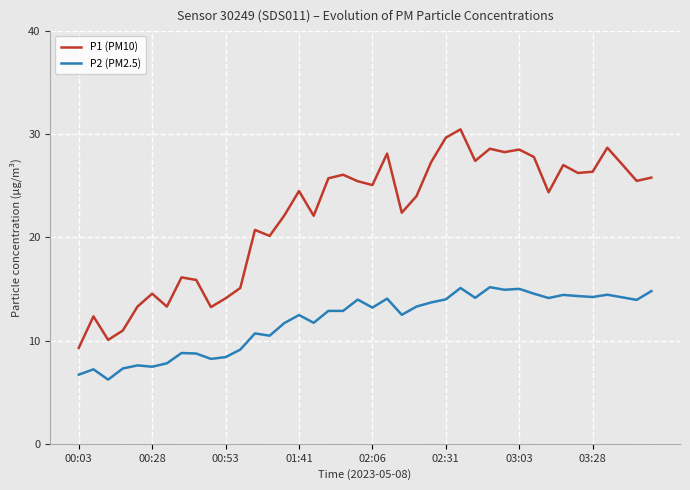

Which series has the largest range (max minus min)?

P1 (PM10)